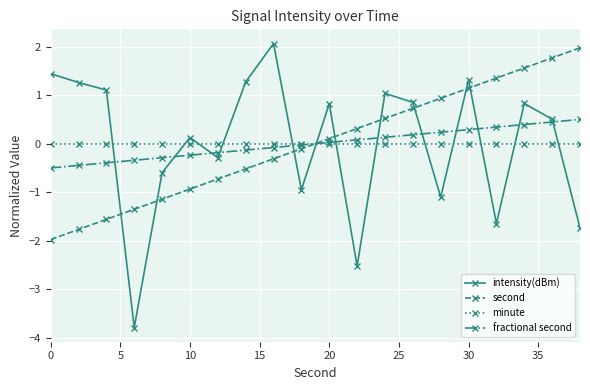

What is the maximum value for fractional second?

0.5